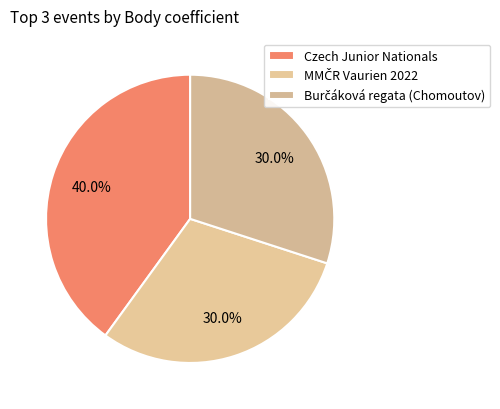

Count the number of slices in the pie.

3